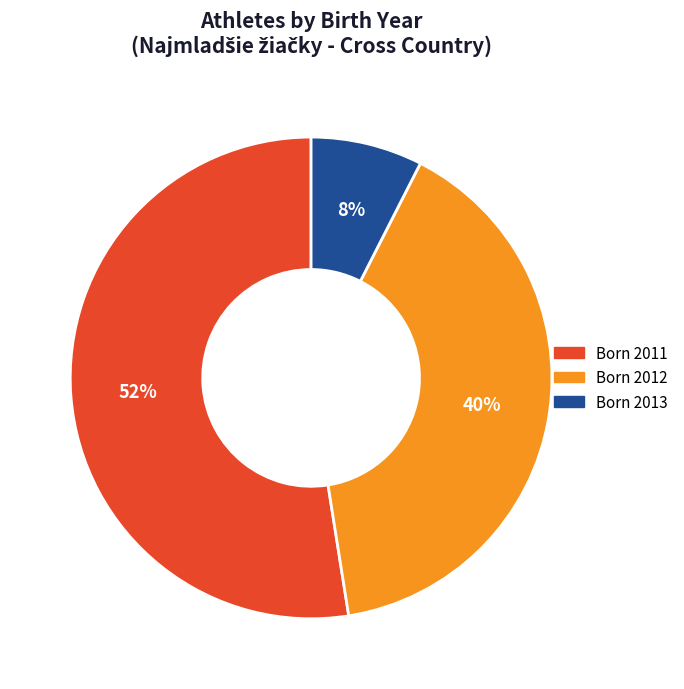

Is there a majority slice in this chart?

Yes